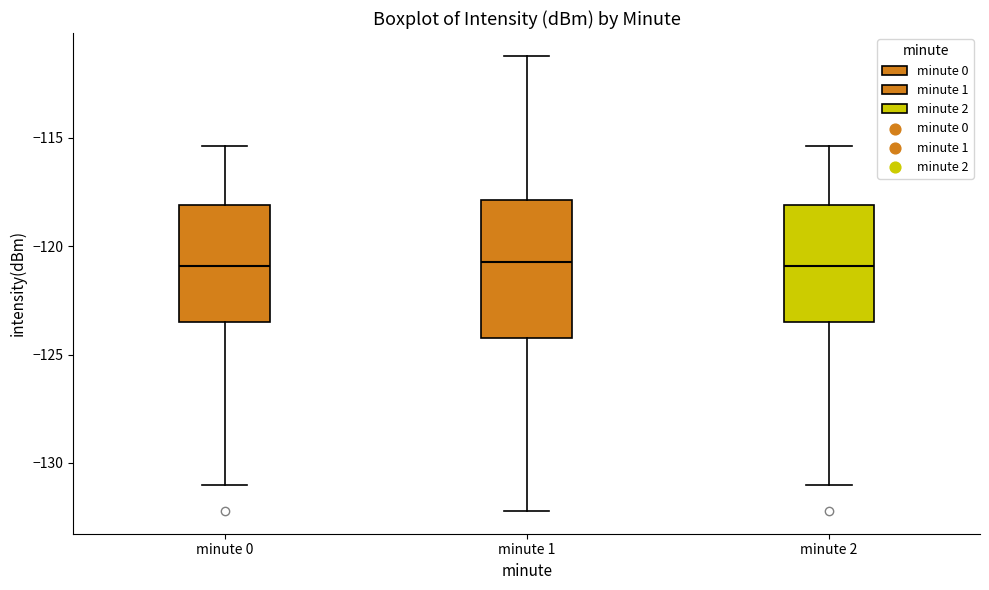

Where does the median line of the box for minute 2 sit on the y-axis? The values are not printed on the chart, so give them approximately, as read against the axis.

-121.0